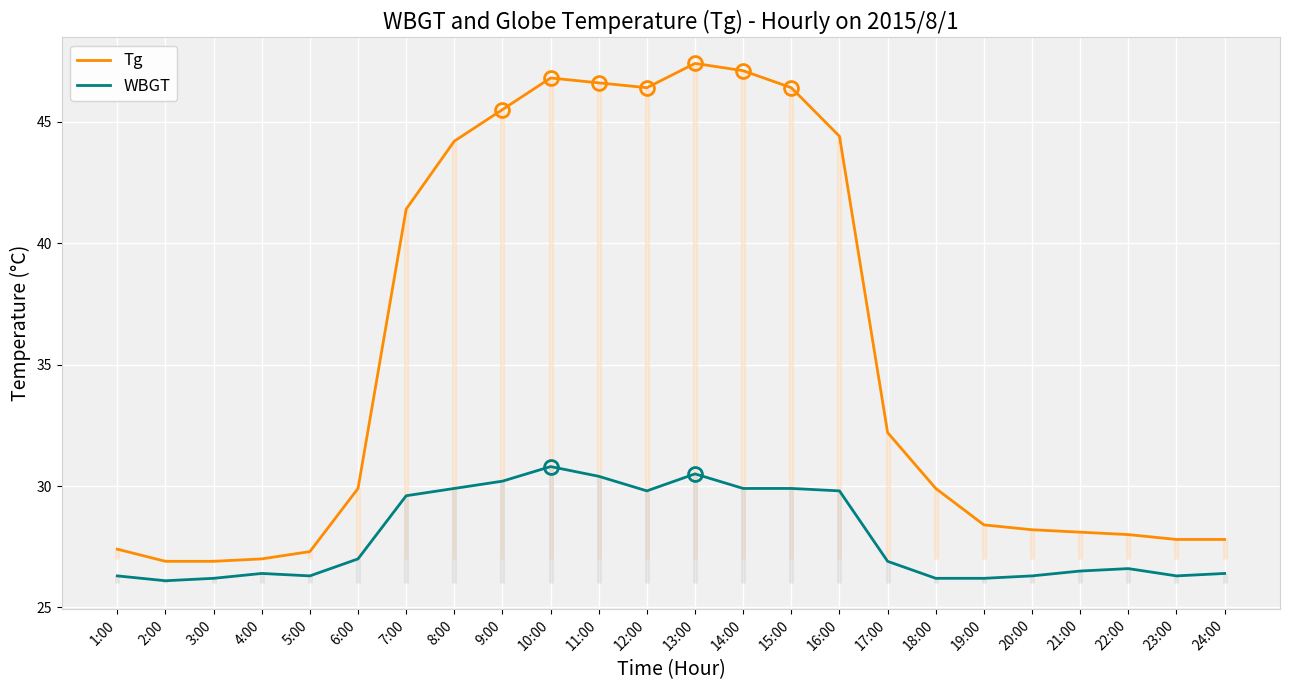

True or false: Tg and WBGT intersect in this chart.

False